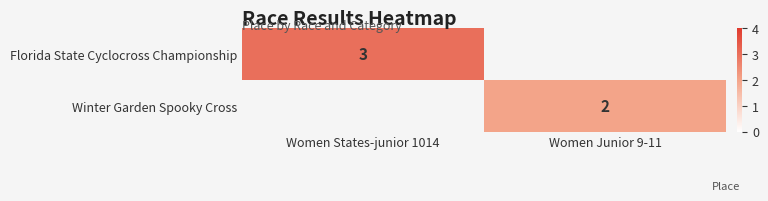

True or false: Florida State Cyclocross Championship has a value of 3 at Women States-junior 1014.

True